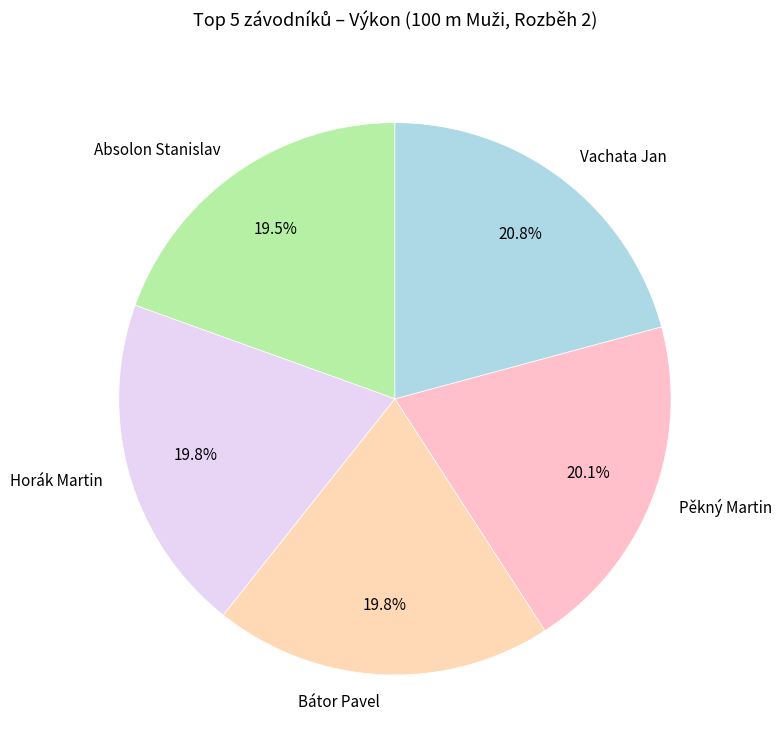

To the nearest percent, what is the combined percentage of Absolon Stanislav and Horák Martin?

39%